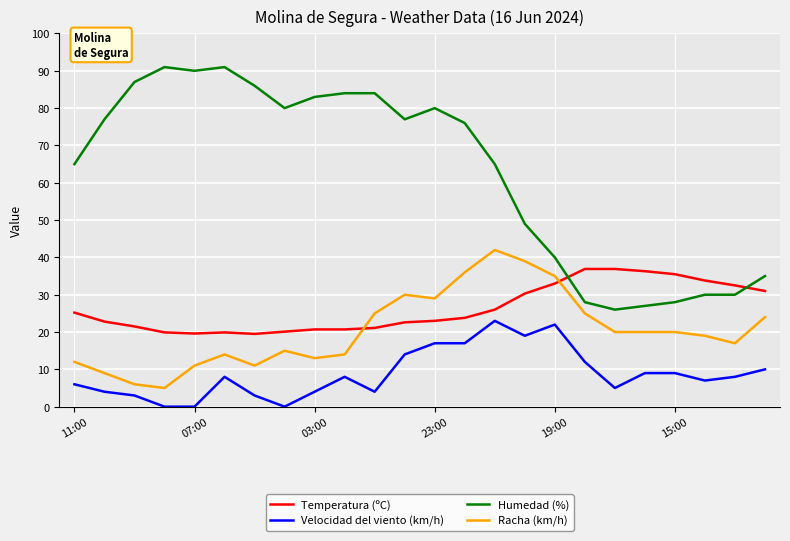

How many lines are shown in the chart?

4